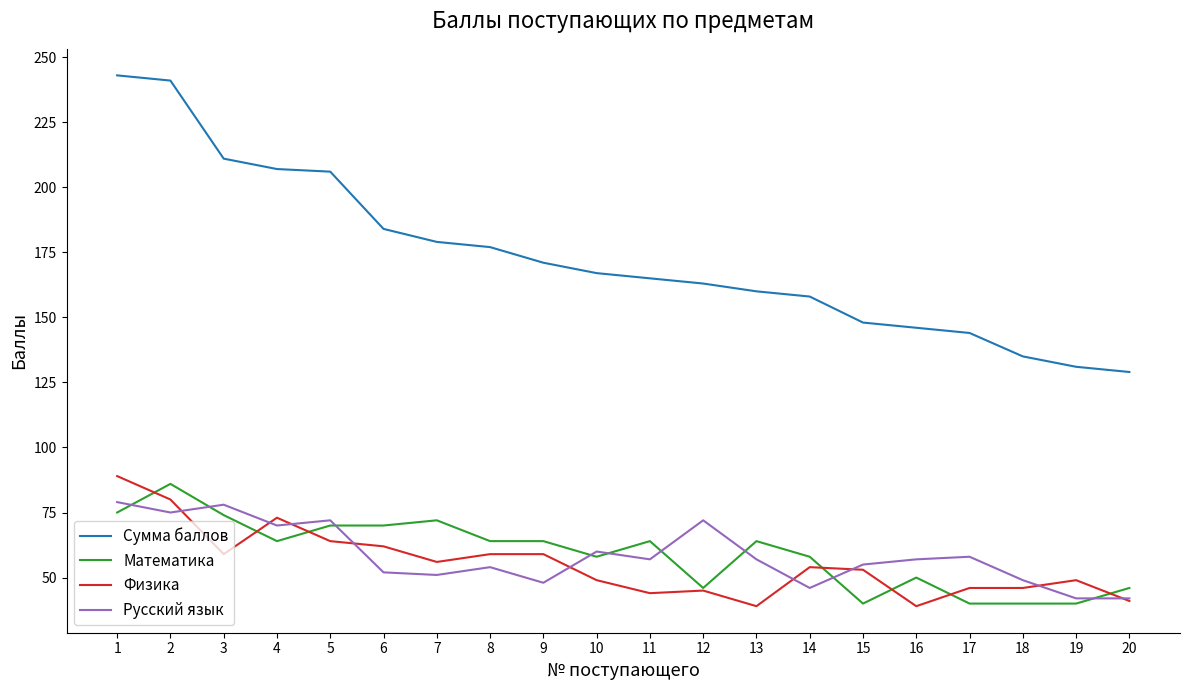

What is the difference between the maximum and minimum values in the Русский язык series?

37